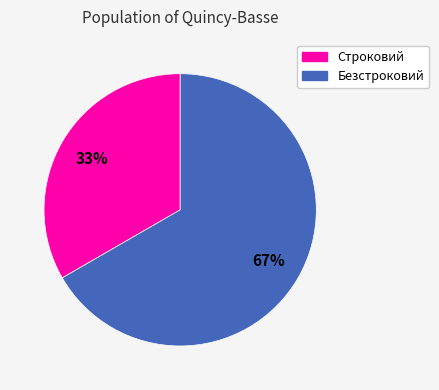

Which category has the smallest portion of the pie?

Строковий